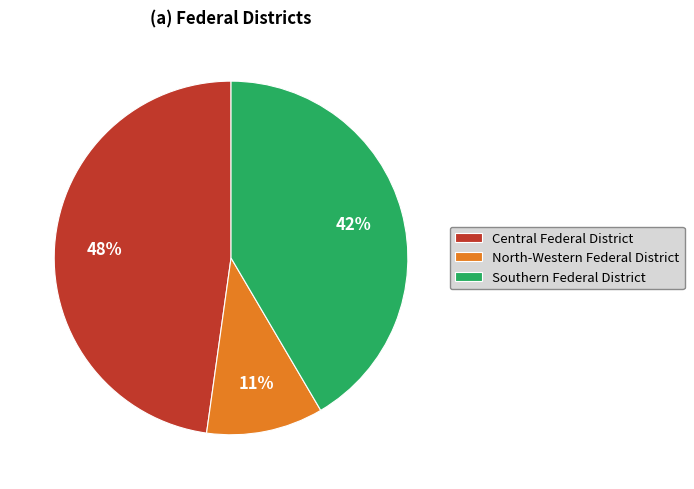

Approximately how many times larger is the value at North-Western Federal District compared to Southern Federal District?

0.3